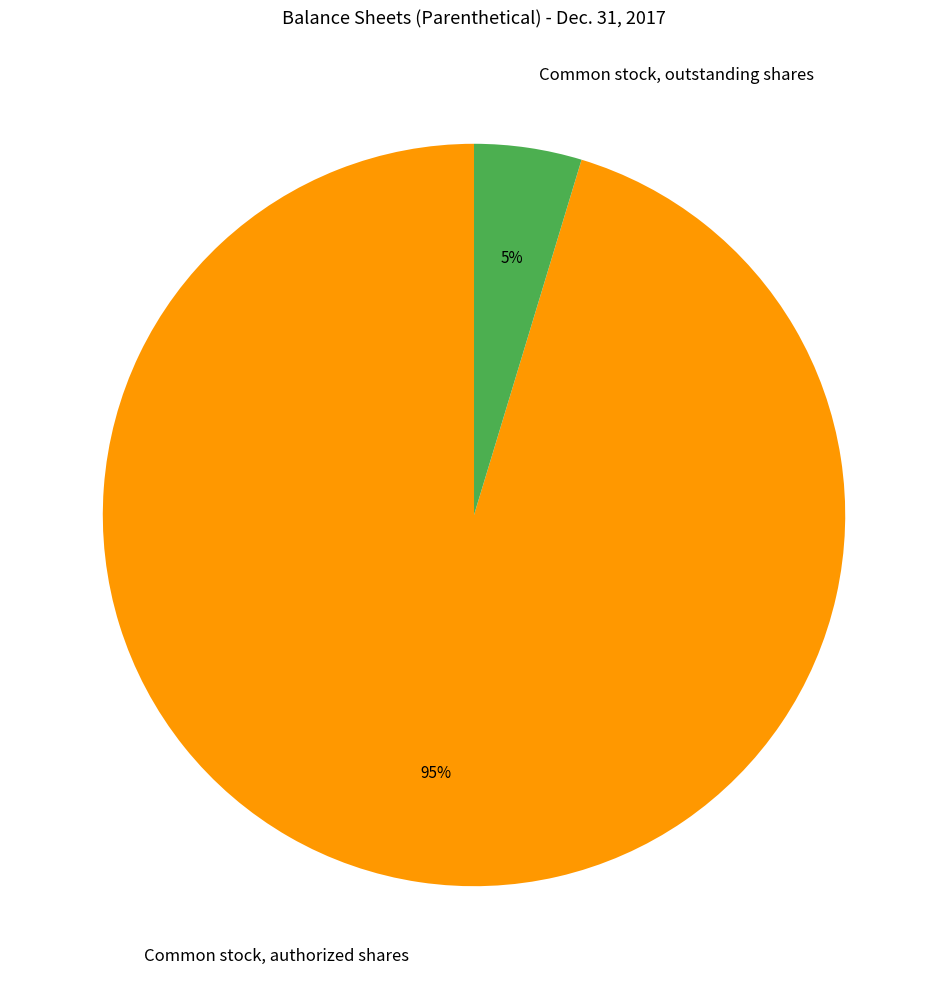

Is the sum of Common stock, outstanding shares and Common stock, authorized shares greater than half?

Yes